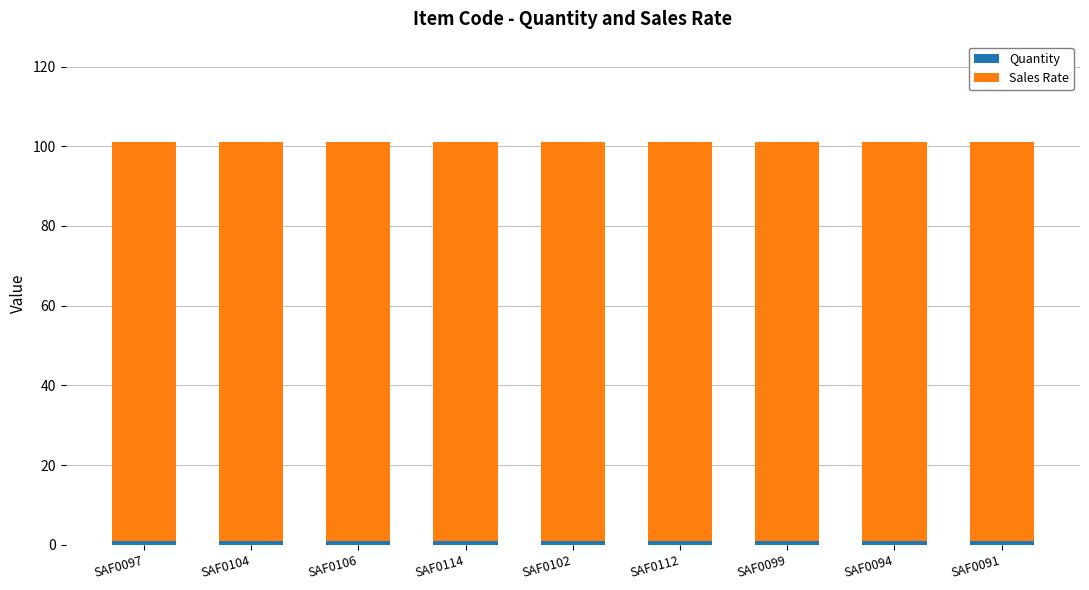

Are the bars grouped side by side (vs. stacked)?

No